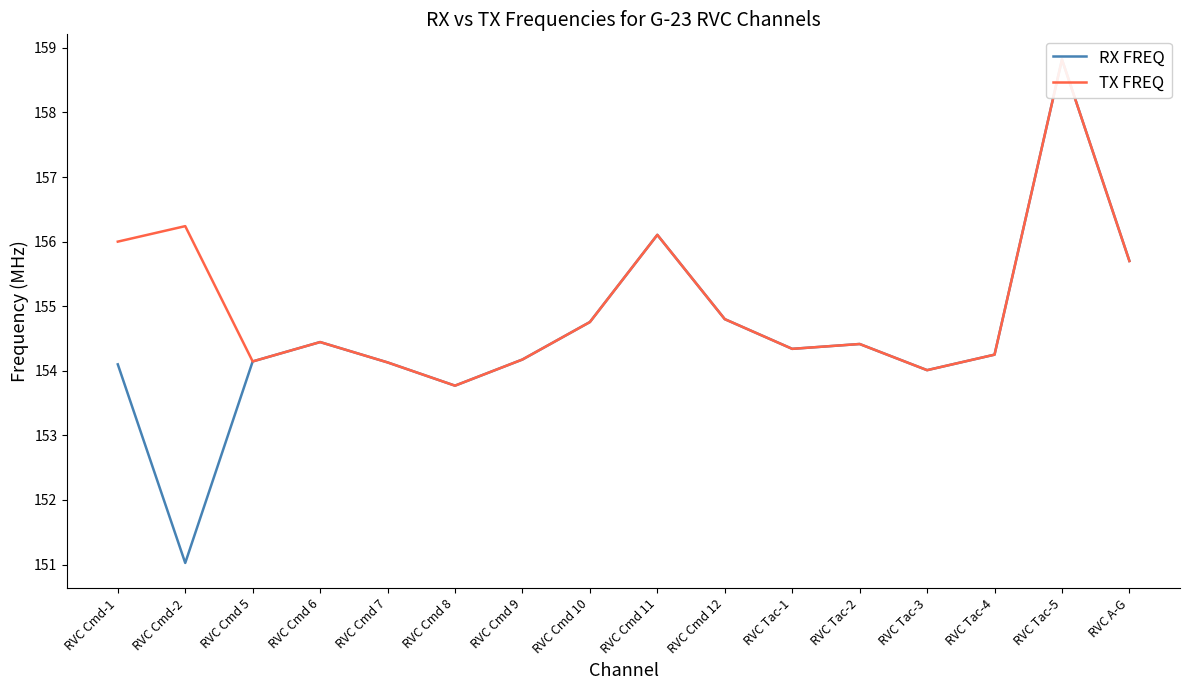

What is the approximate value of TX FREQ at RVC Cmd 10?

154.8